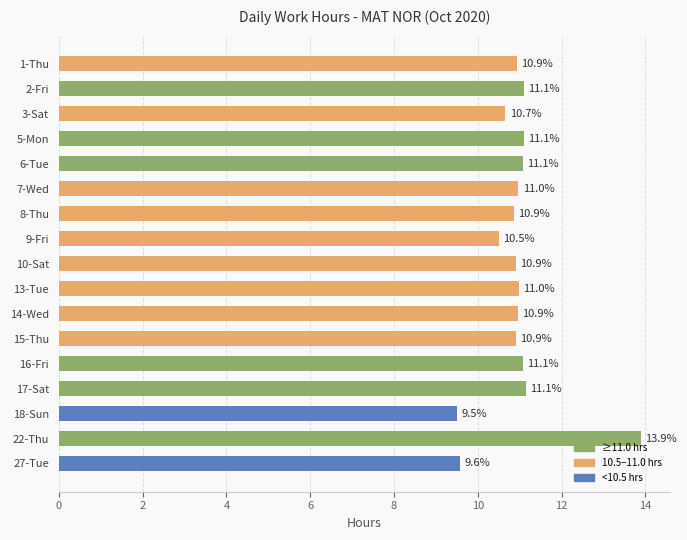

What is the label of the 2nd bar from the bottom?

22-Thu